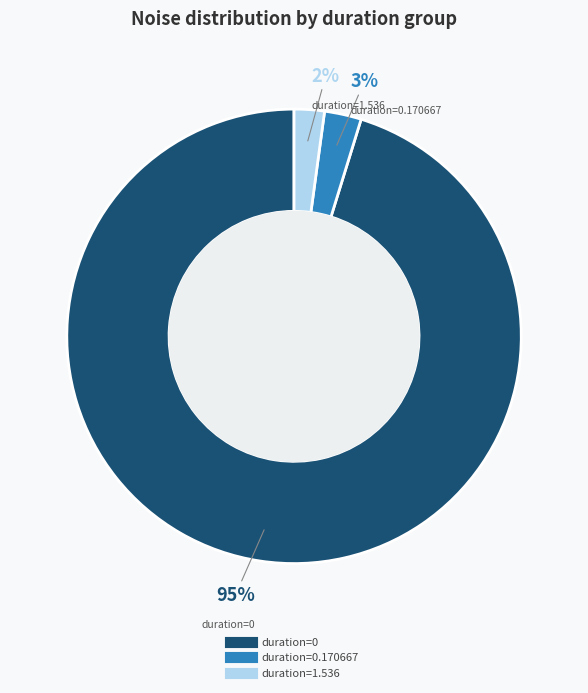

To the nearest percent, what is the average slice percentage?

33%